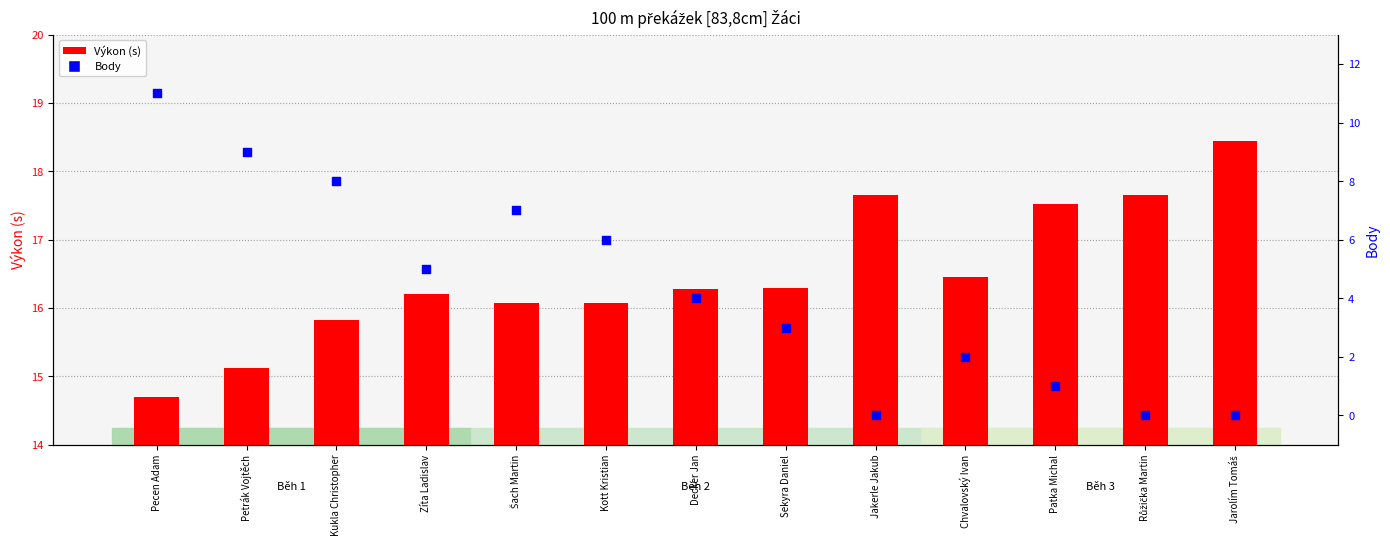

Which series has the largest total across all categories?

Výkon (s)